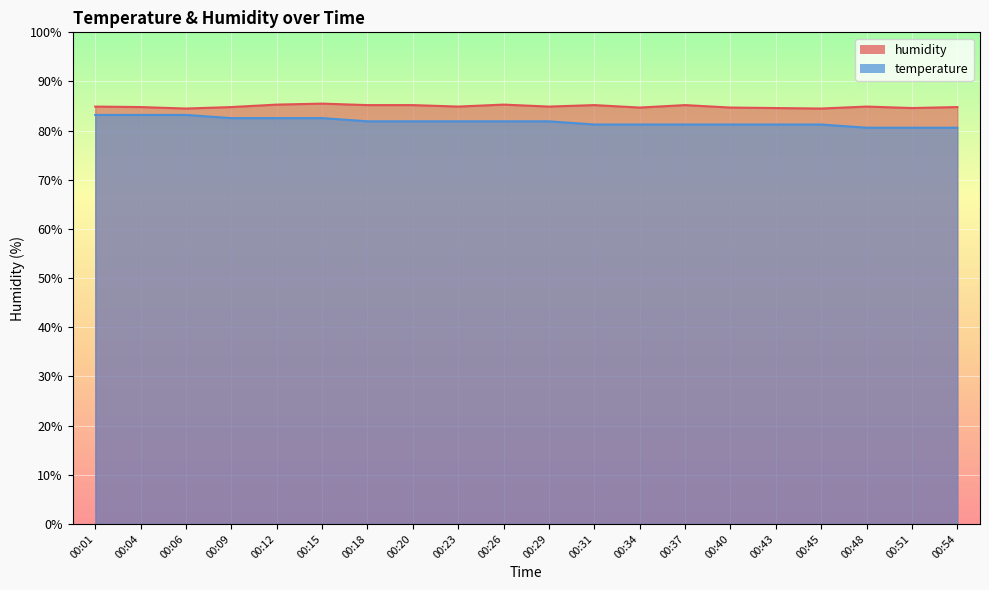

List the series in order of their peak value, lowest first.

temperature, humidity